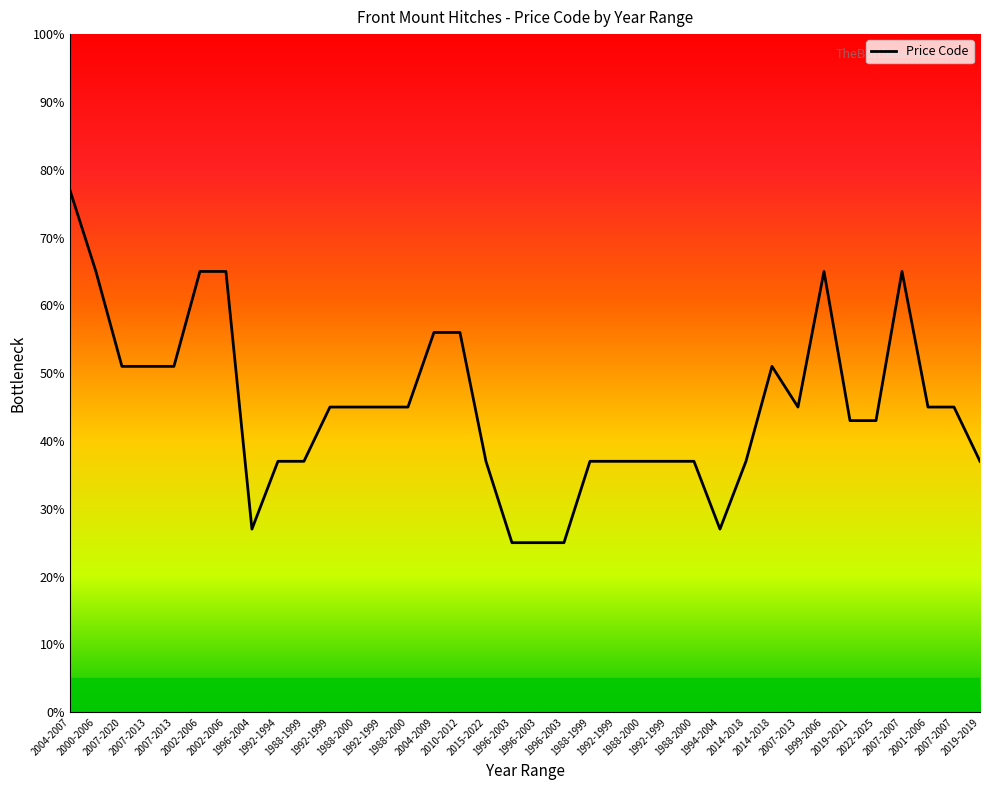

What is the label of the 16th point from the left?

2010-2012